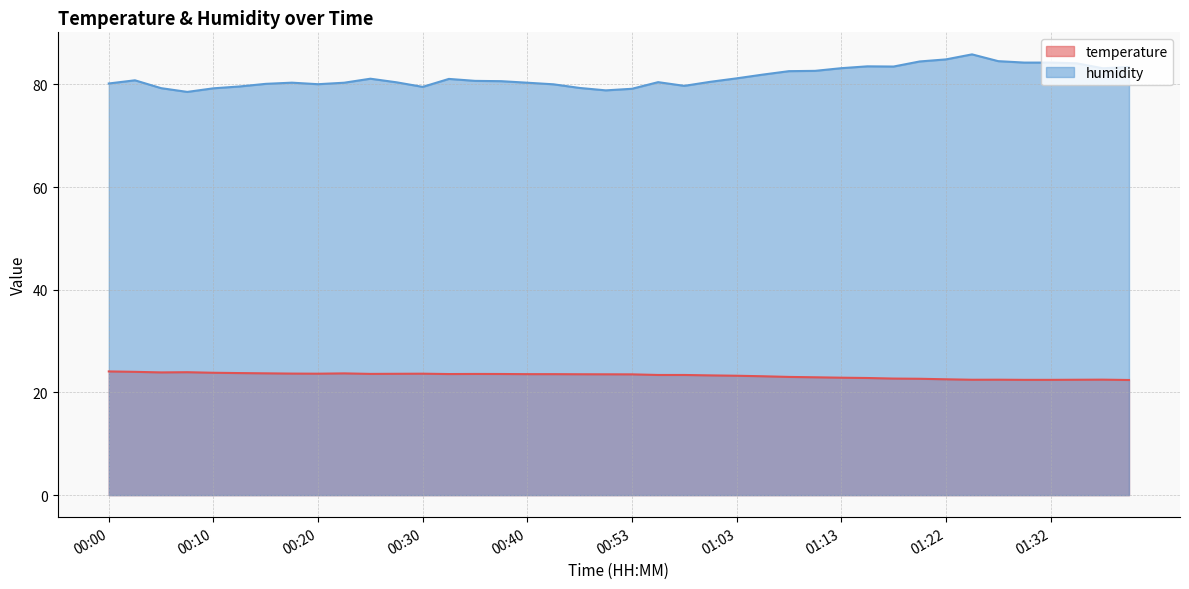

True or false: humidity and temperature cross at least once.

False